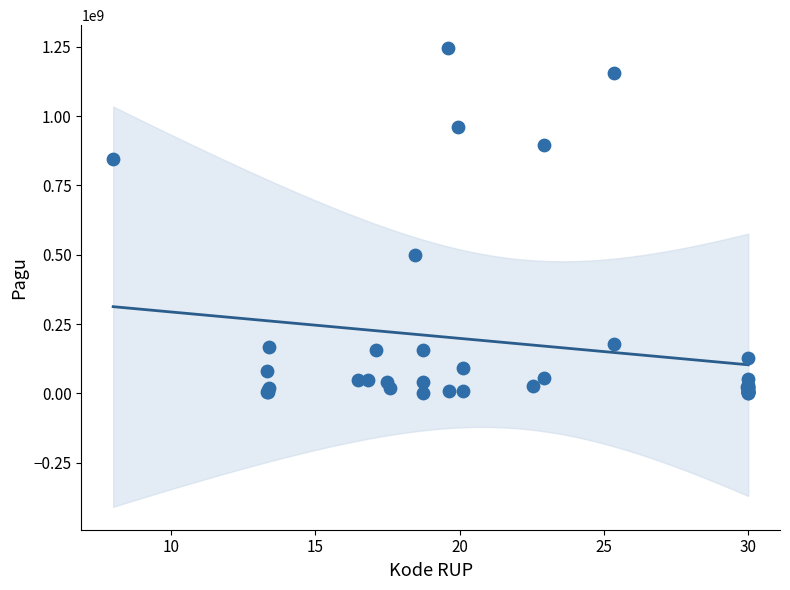

What Y value in the scatter plot is closest to 622840000?

499932000